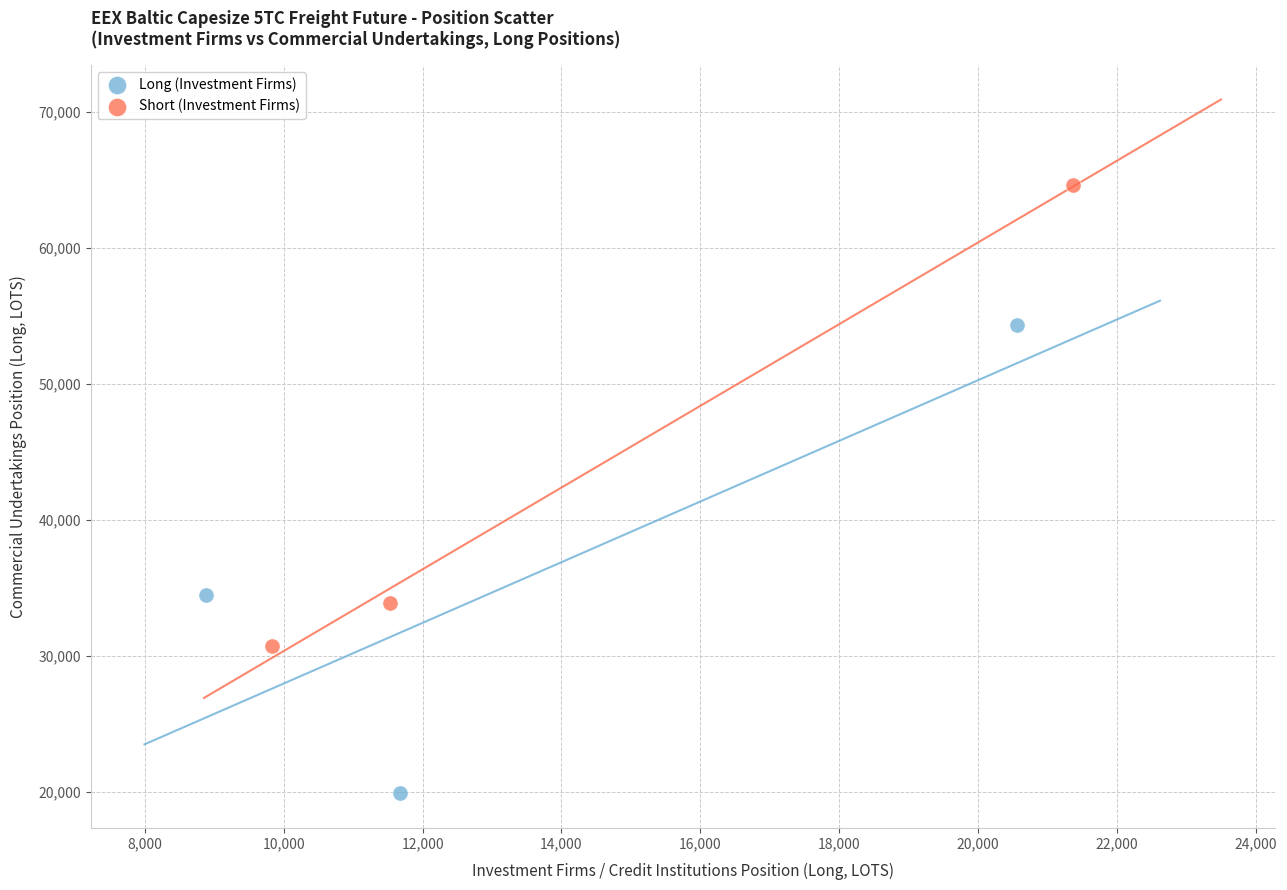

Which series has the widest spread of Y values?

Long (Investment Firms)